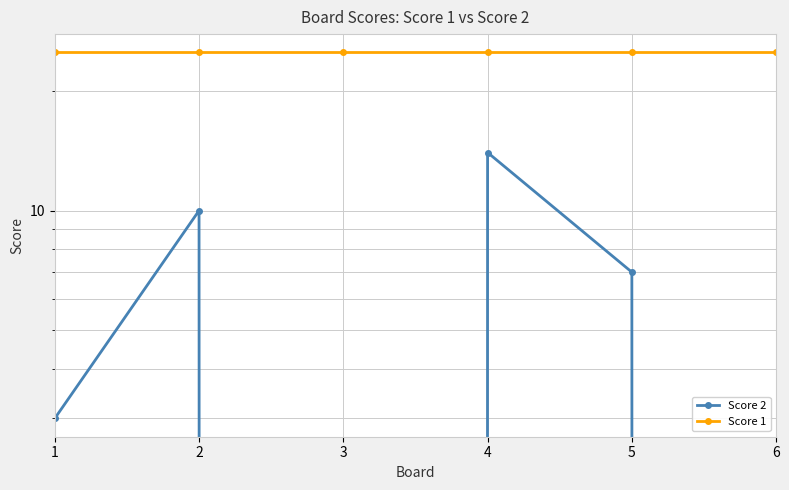

True or false: Score 2 and Score 1 cross at least once.

False